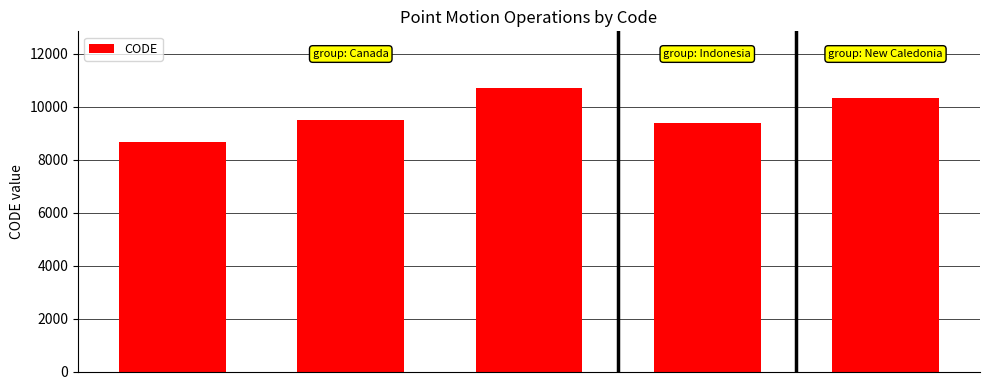

What is the maximum value shown in the chart?

10707